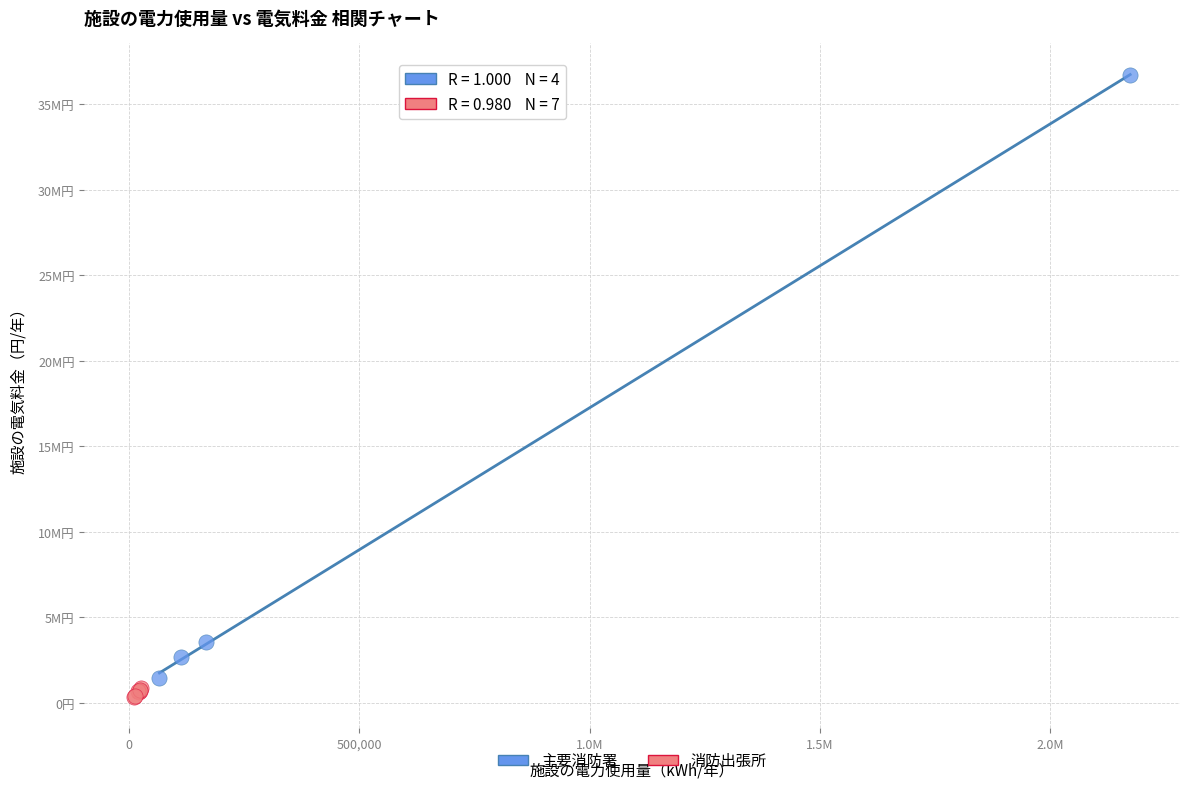

What are all the series names shown in the legend?

主要消防署, 消防出張所